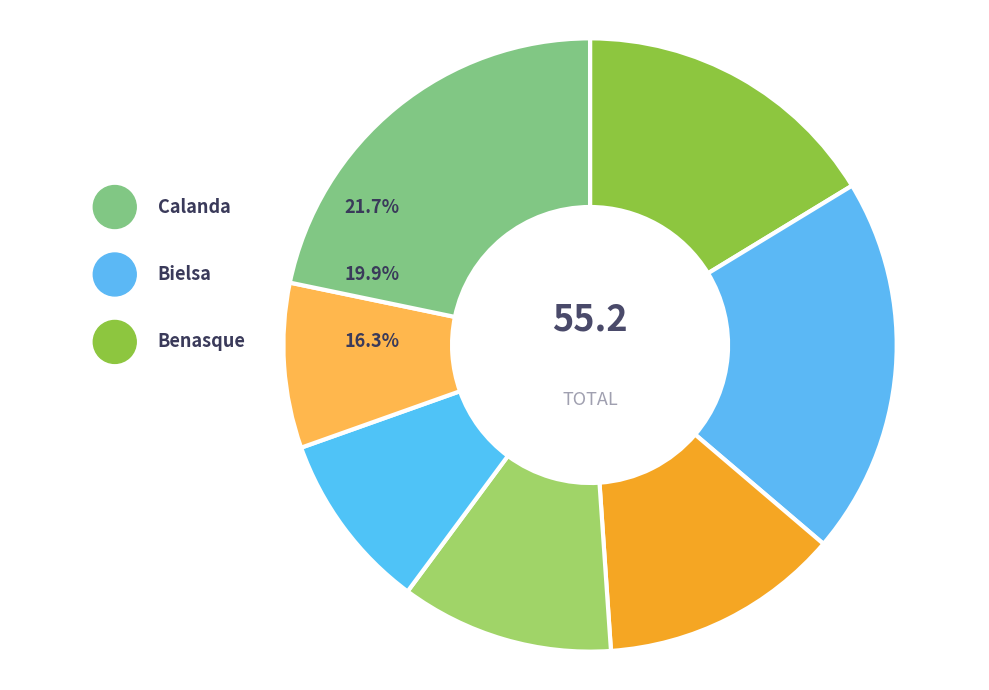

True or false: Bello accounts for 9% of the total.

True